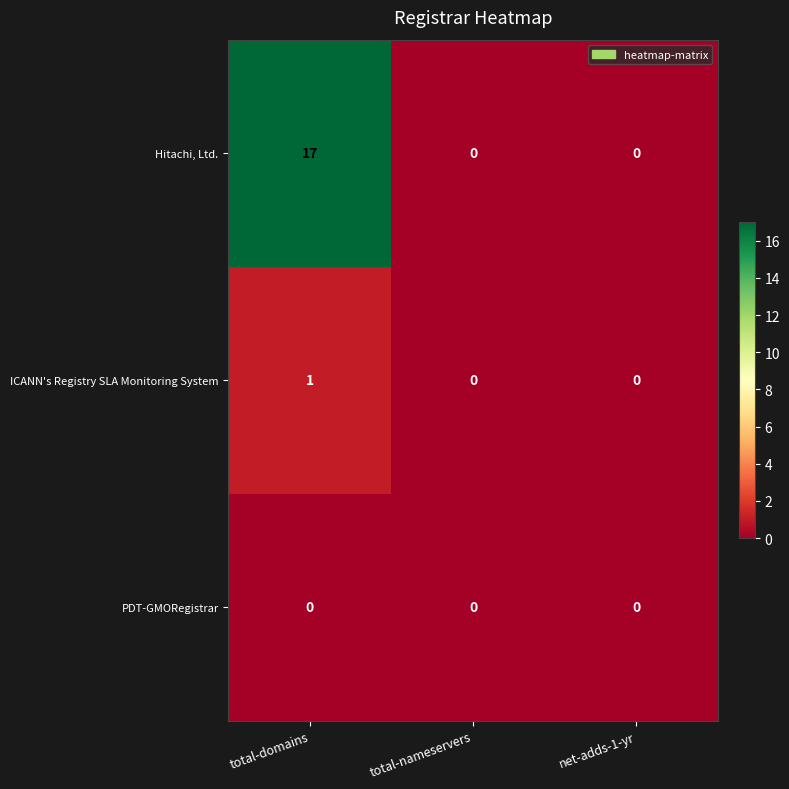

How many ICANN's Registry SLA Monitoring System values are between 0 and 1?

3